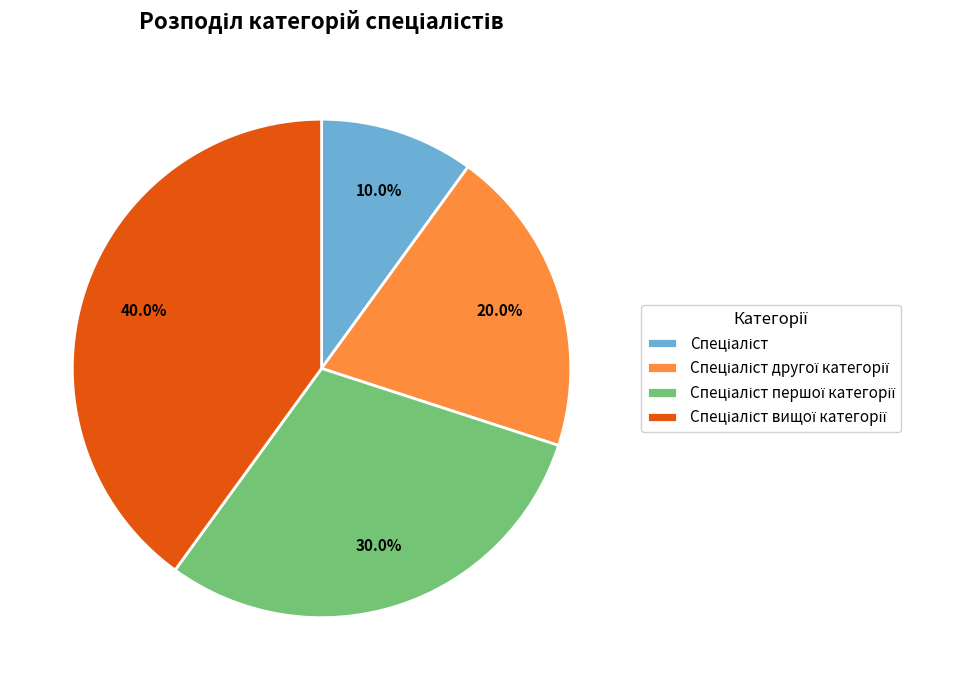

Is there a majority slice in this chart?

No